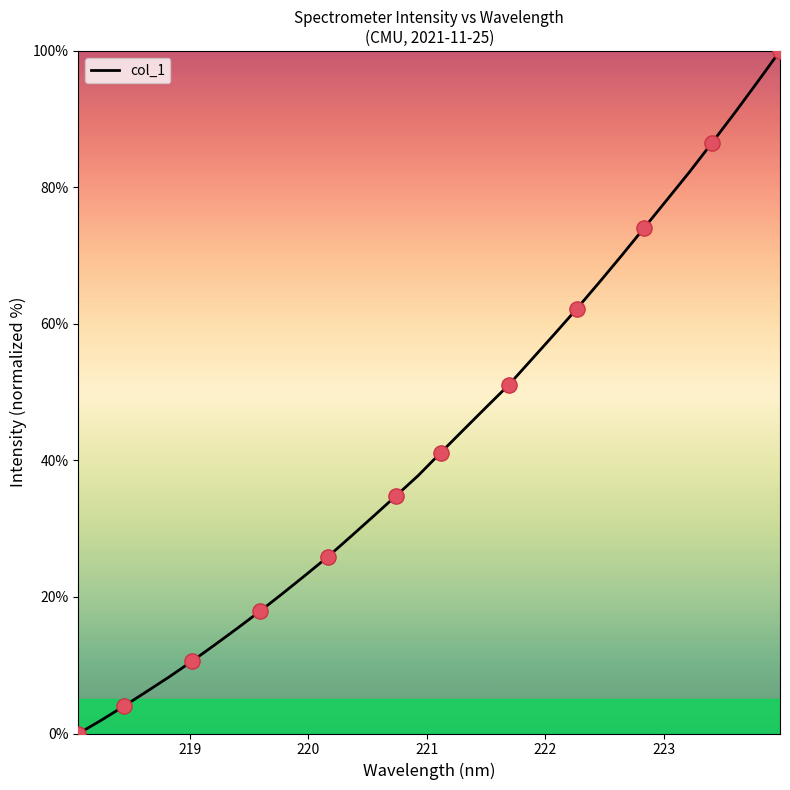

What is the difference between the maximum and minimum values?

100.0